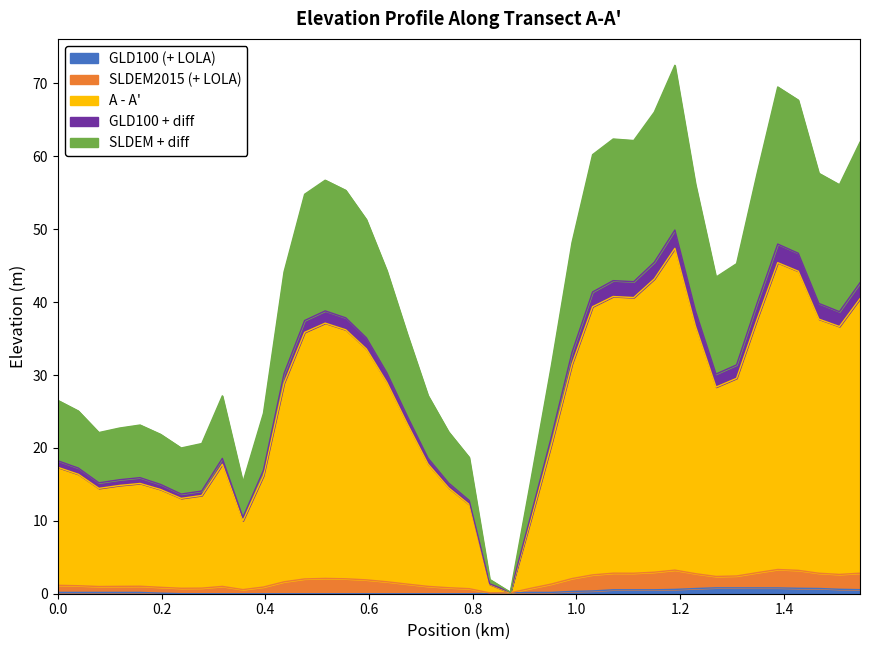

What are all the series names shown in the legend?

GLD100 (+ LOLA), SLDEM2015 (+ LOLA), A - A', GLD100 + diff, SLDEM + diff